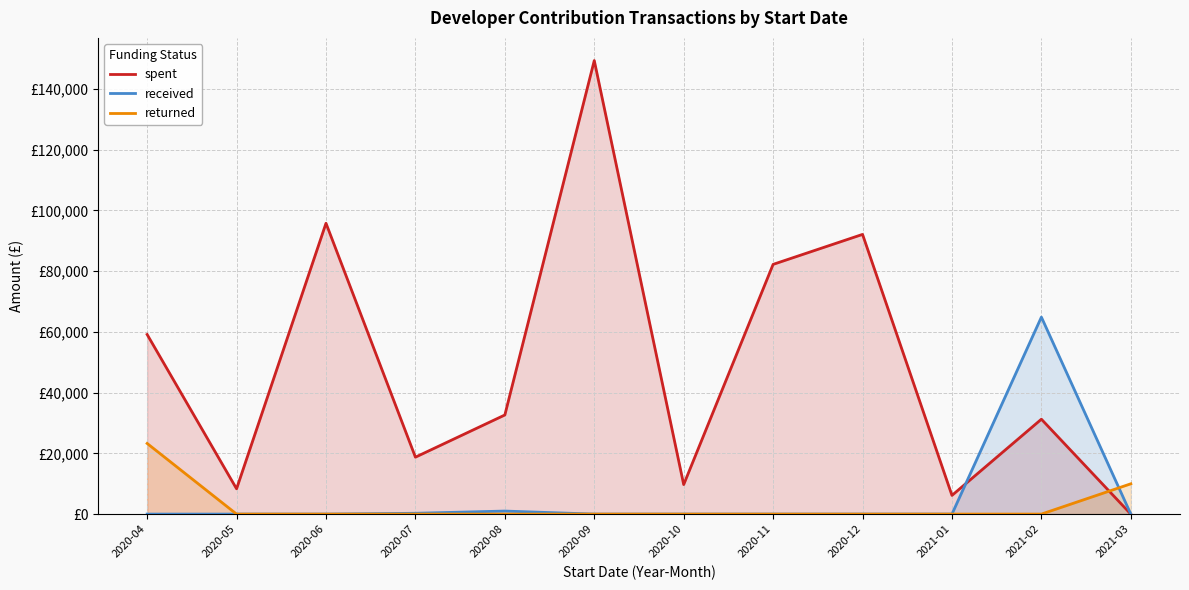

True or false: returned has a value of 8574.5 at 2021-01.

False